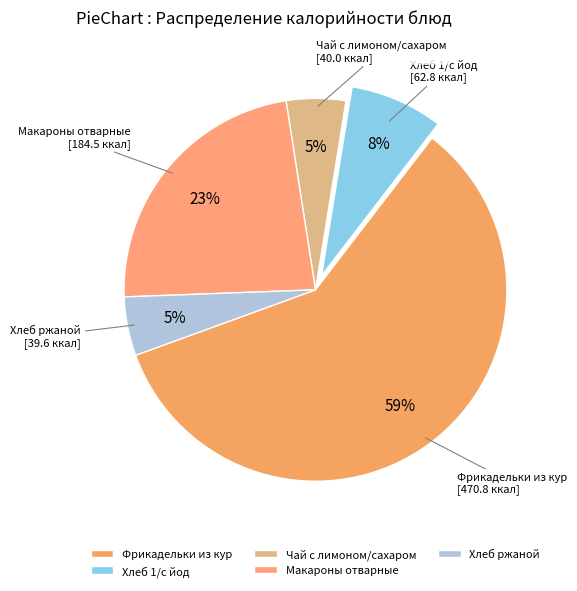

Is it true that Хлеб 1/с йод is 8% of the pie?

True